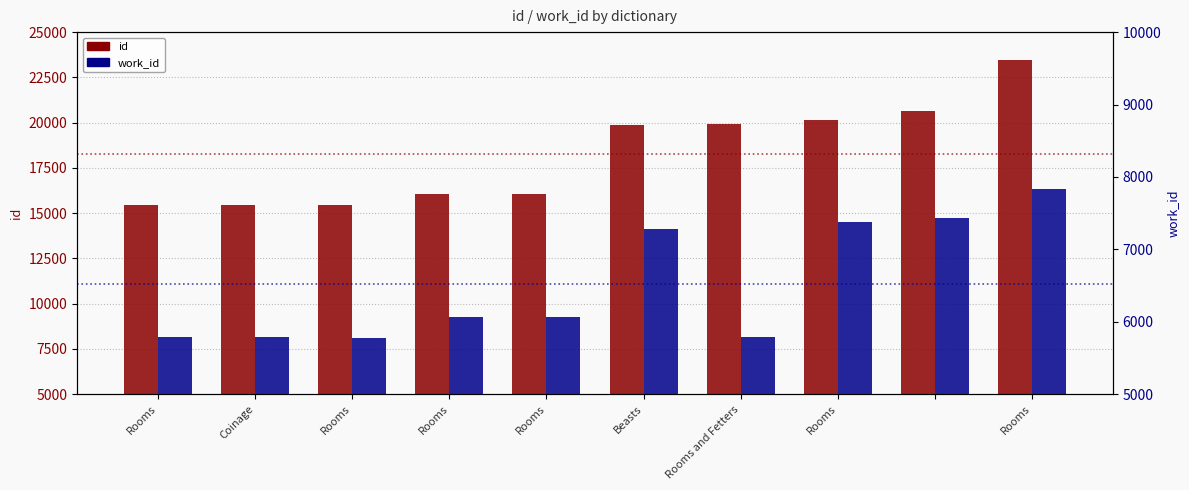

At which label is id closest to 19435?

Beasts